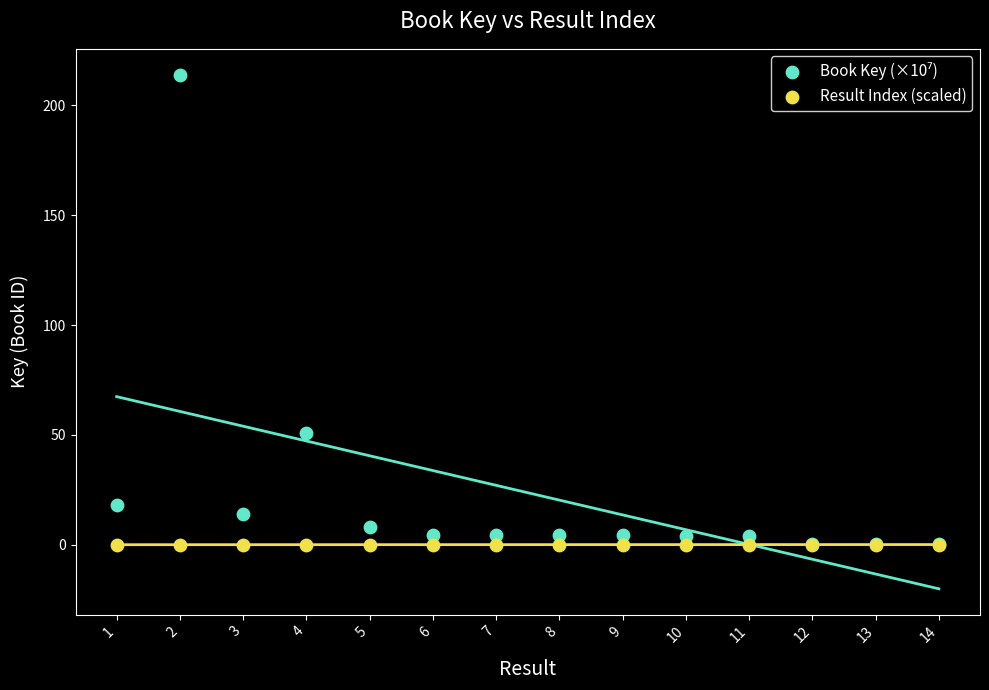

Across all series, what Y value is closest to 107?

51.0